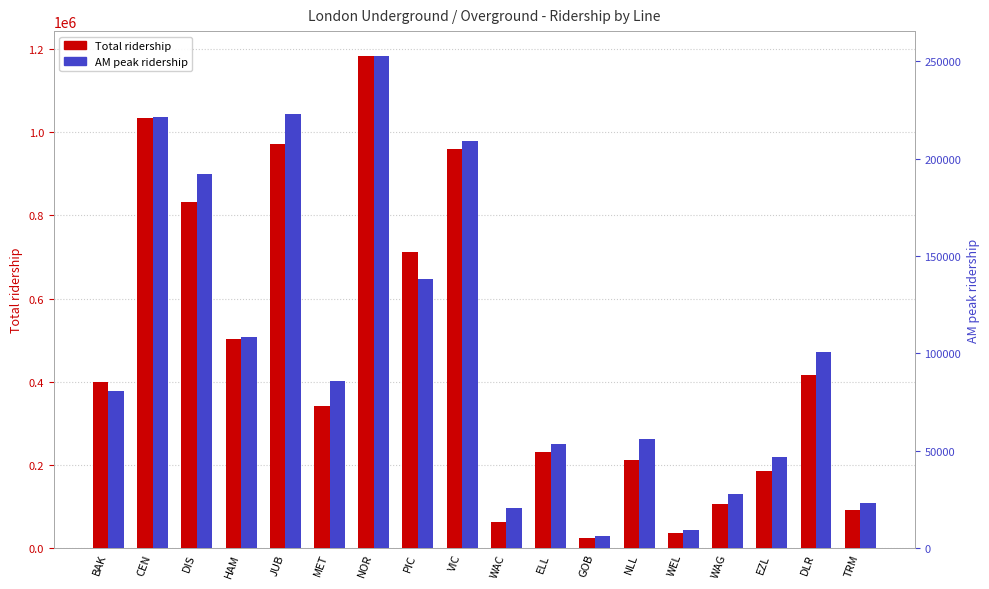

What is the difference between the Total ridership values at MET and GOB?

318213.5